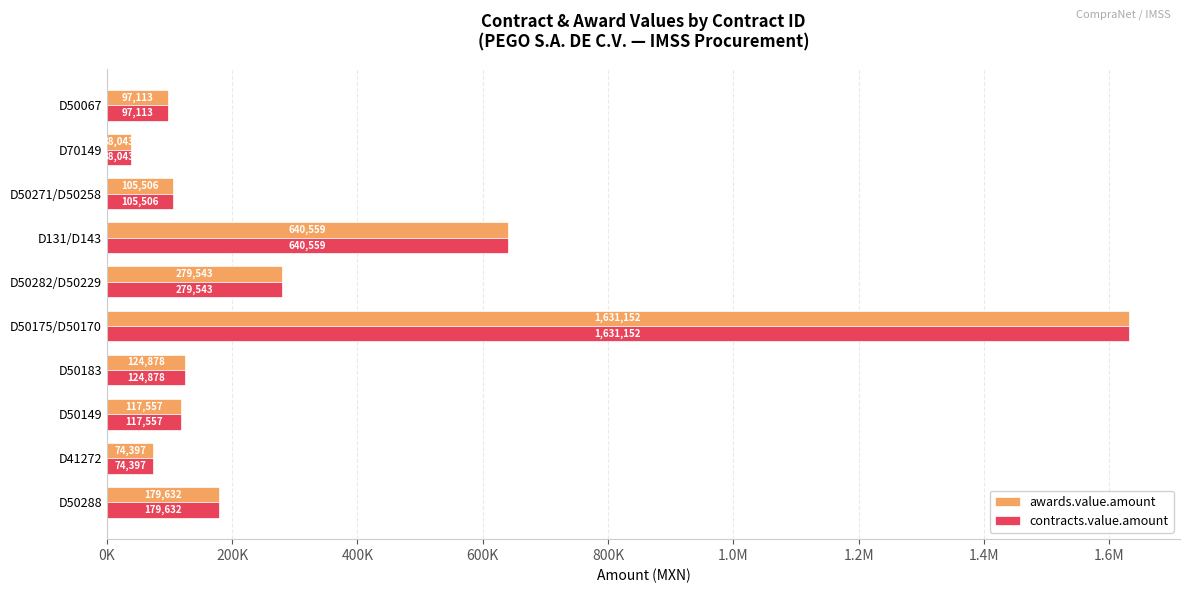

What are all the series names shown in the legend?

awards.value.amount, contracts.value.amount